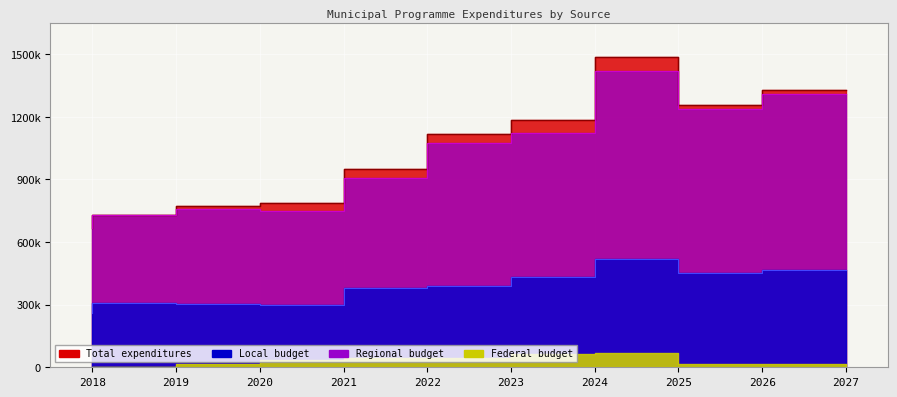

True or false: local has more than 2 points higher than both neighbors.

False